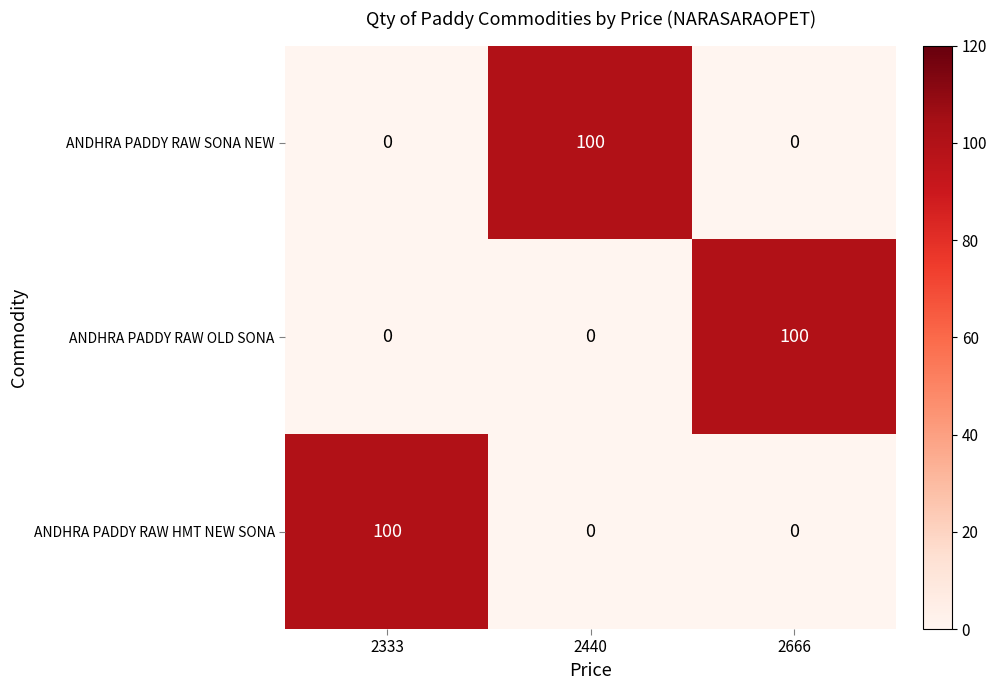

What is the spread (max minus min) of values at 2333?

100